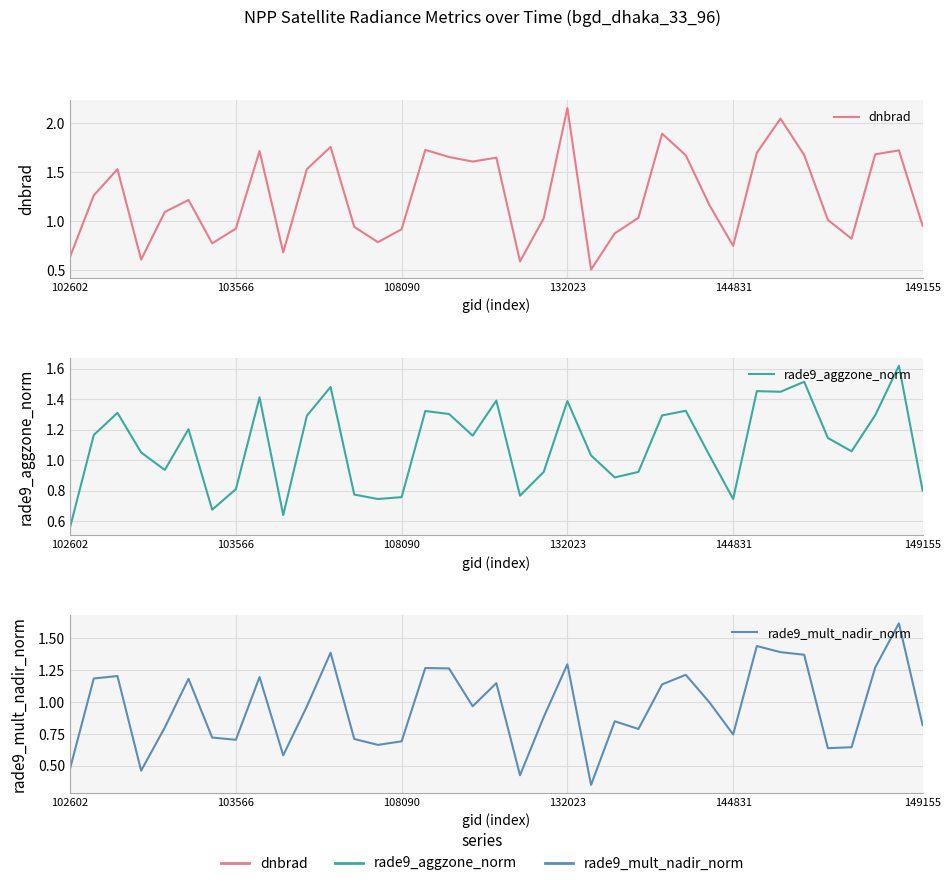

True or false: dnbrad and rade9_mult_nadir_norm cross at least once.

False